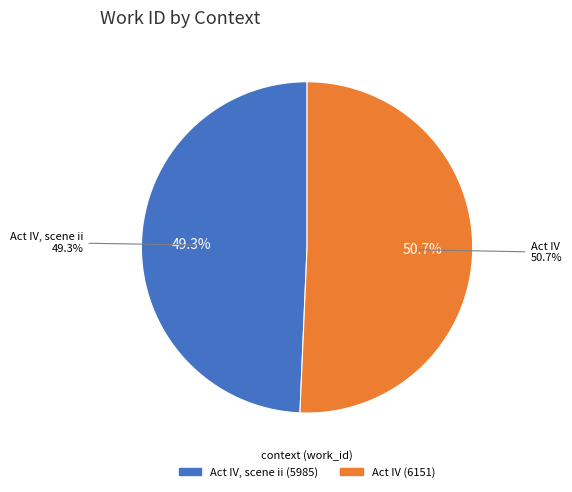

To the nearest percent, what percentage of the pie is Act IV, scene ii?

49%